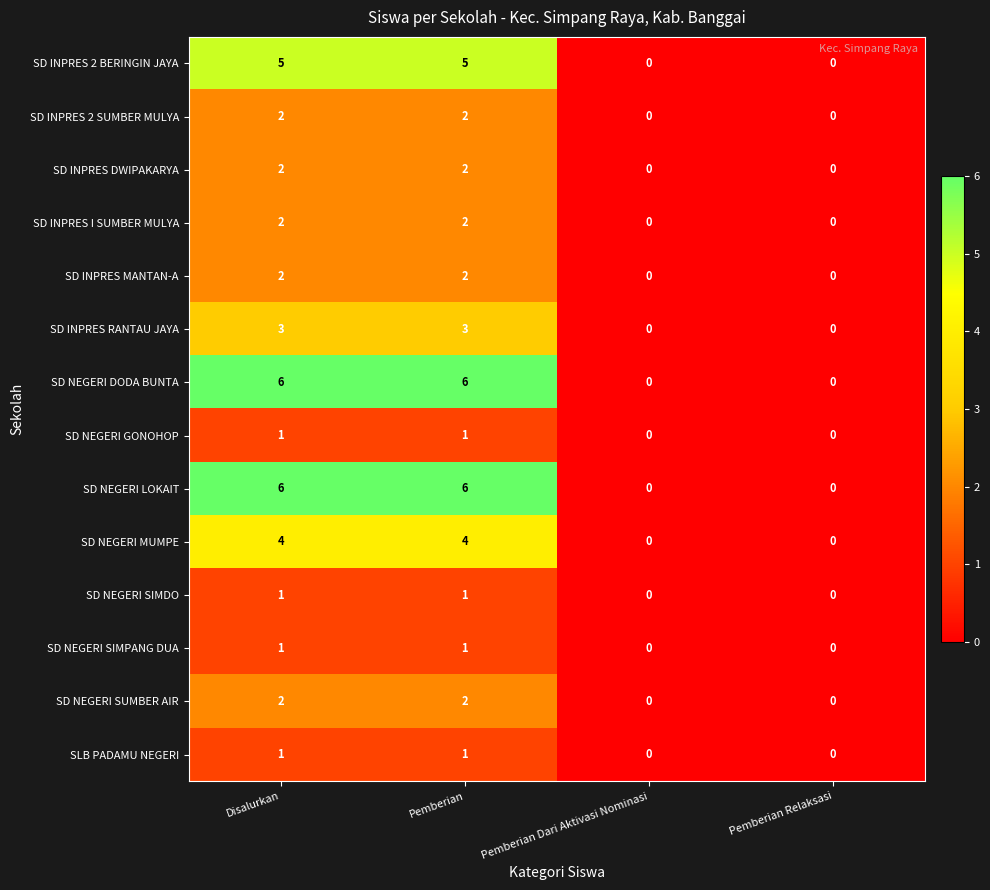

What is the greatest value displayed?

6